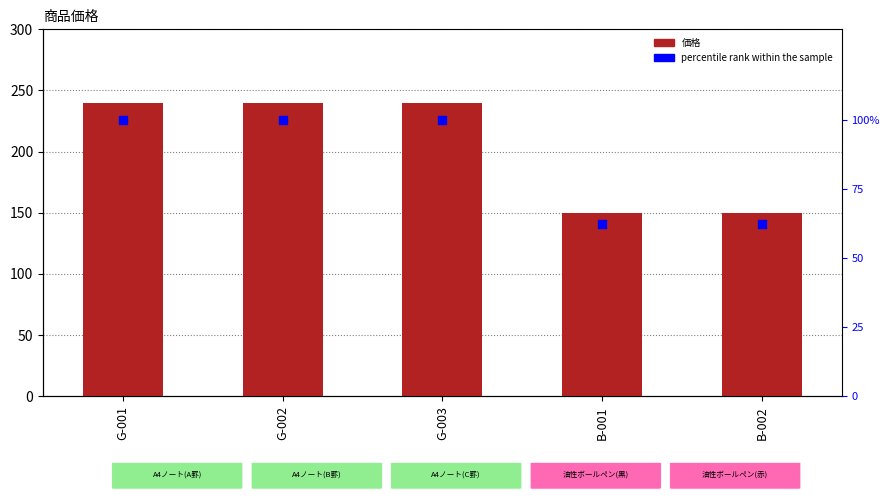

Is the value of percentile rank within the sample at G-001 greater than the value of 価格 at B-002?

No